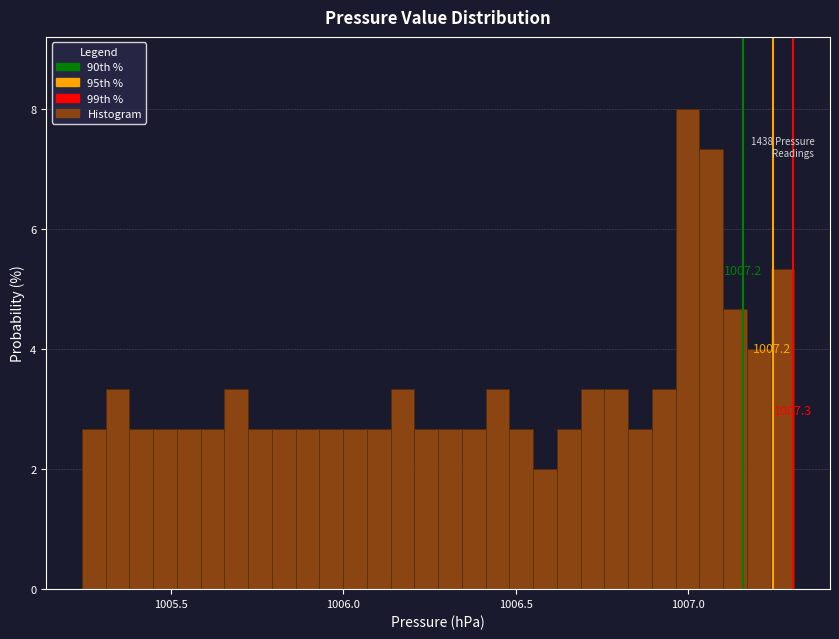

Read against the x-axis, roughly where is the centre of the tallest bar?

1007.00